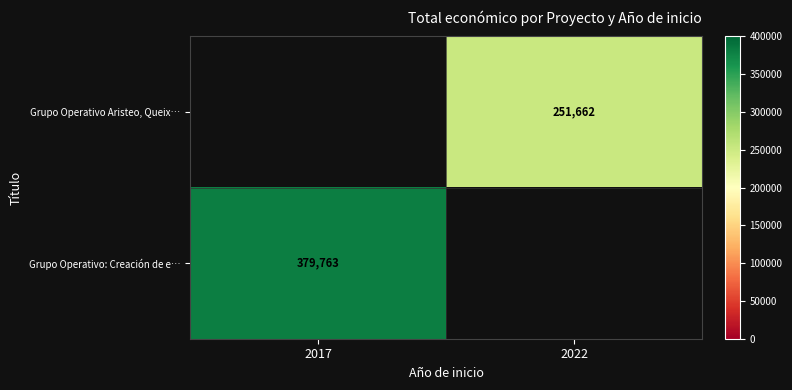

Is it true that Grupo Operativo Aristeo, Queix… equals 251662 at 2022?

True